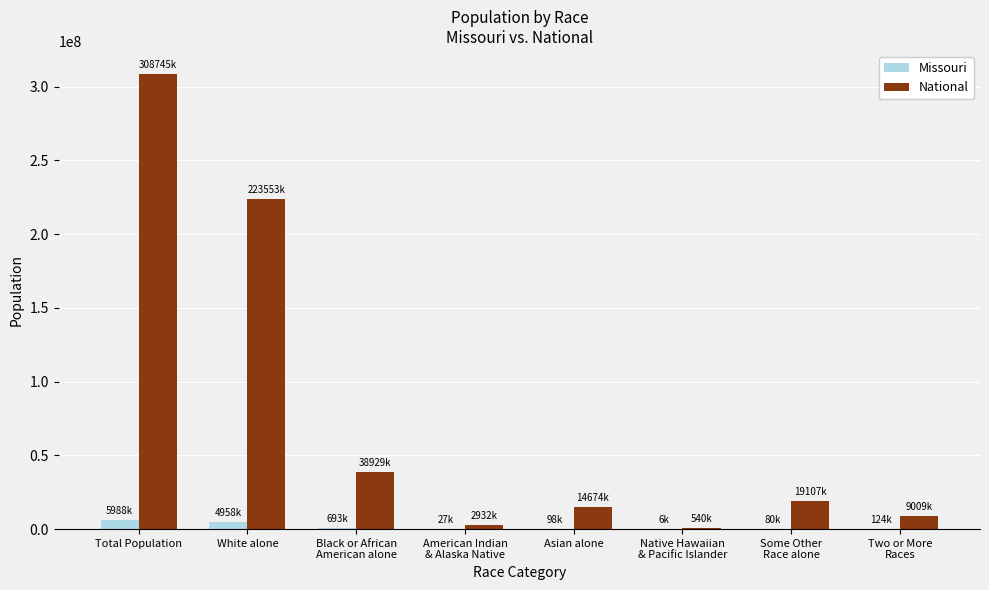

At which category is the sum across all series the highest?

Total Population